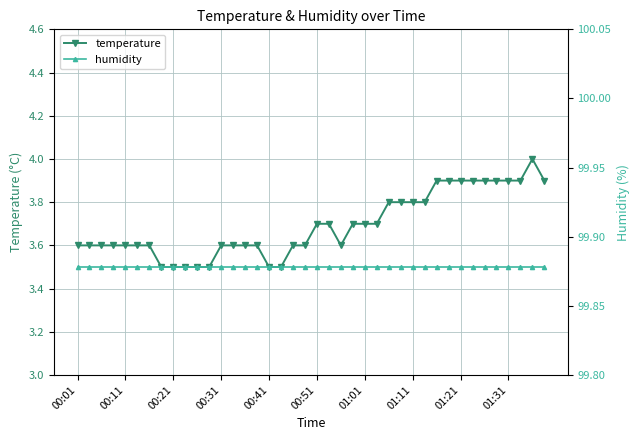

What is the average value of the humidity (right) series?

99.9